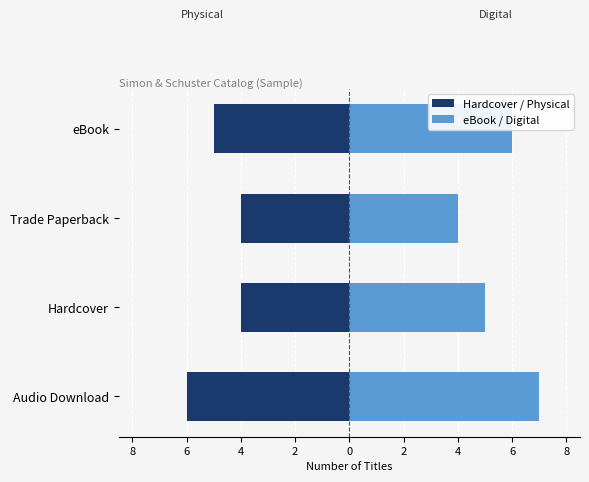

How many bars are there in each group?

2